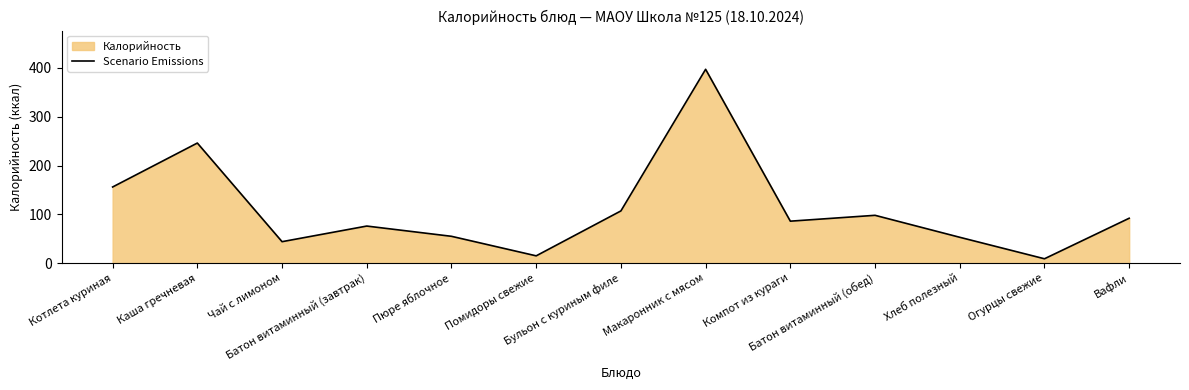

How many points are higher than both their immediate neighbors (excluding endpoints)?

4